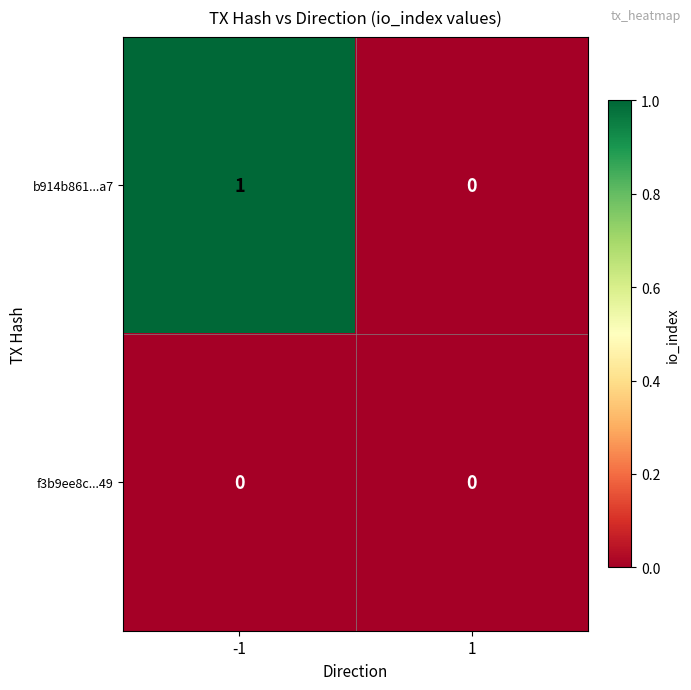

Which series has the largest total across all categories?

b914b861...a7